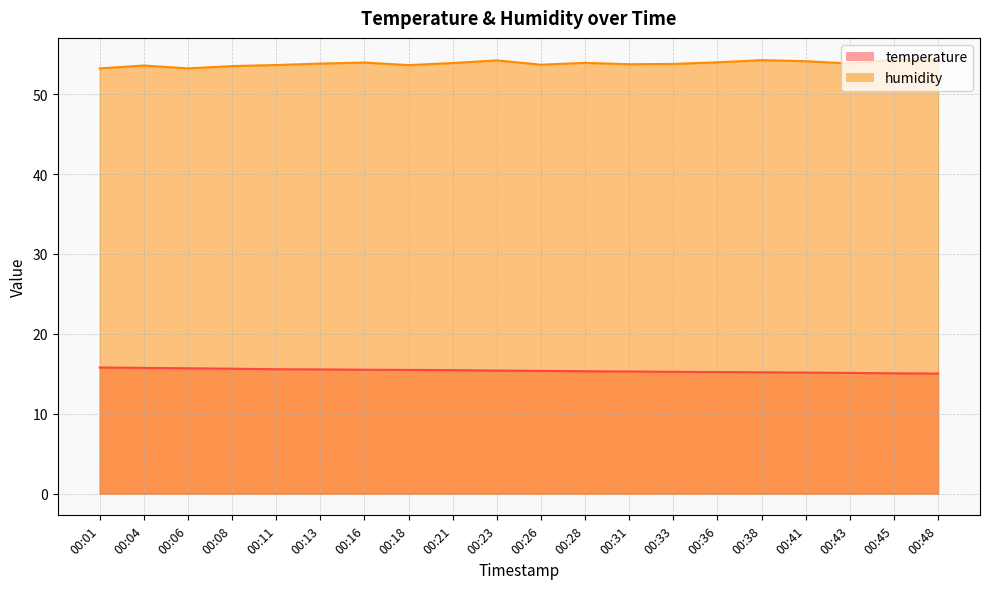

What is the difference between the maximum and second lowest values in the temperature series?

0.7